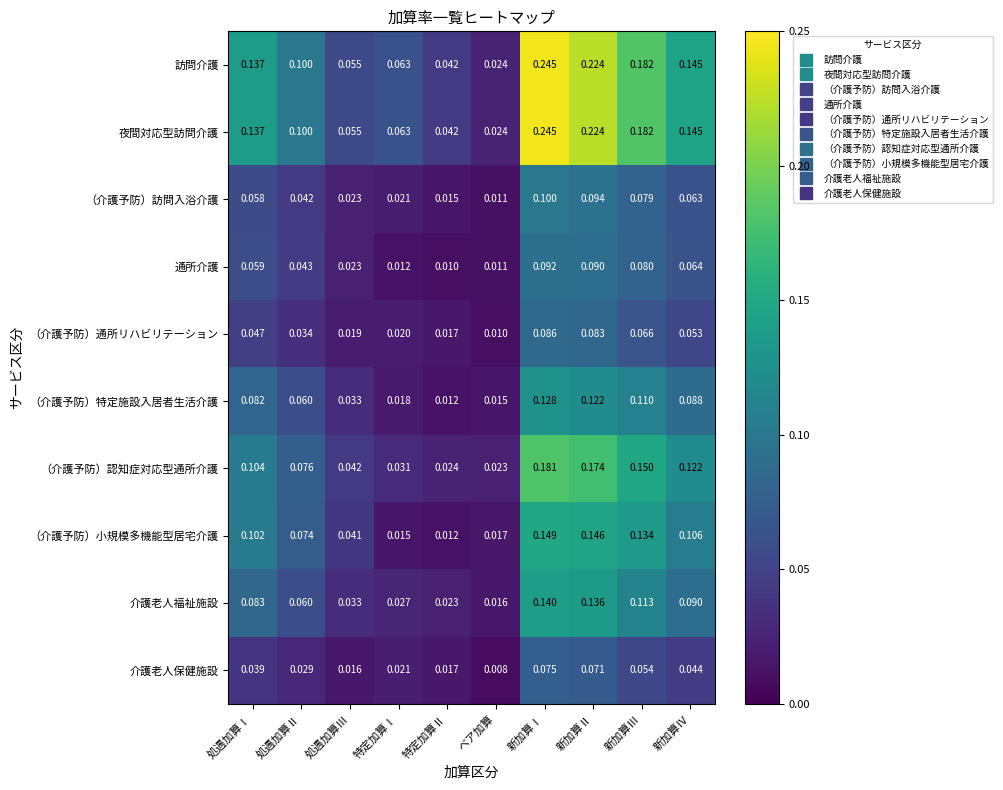

At which category is the sum across all series the highest?

新加算Ⅰ